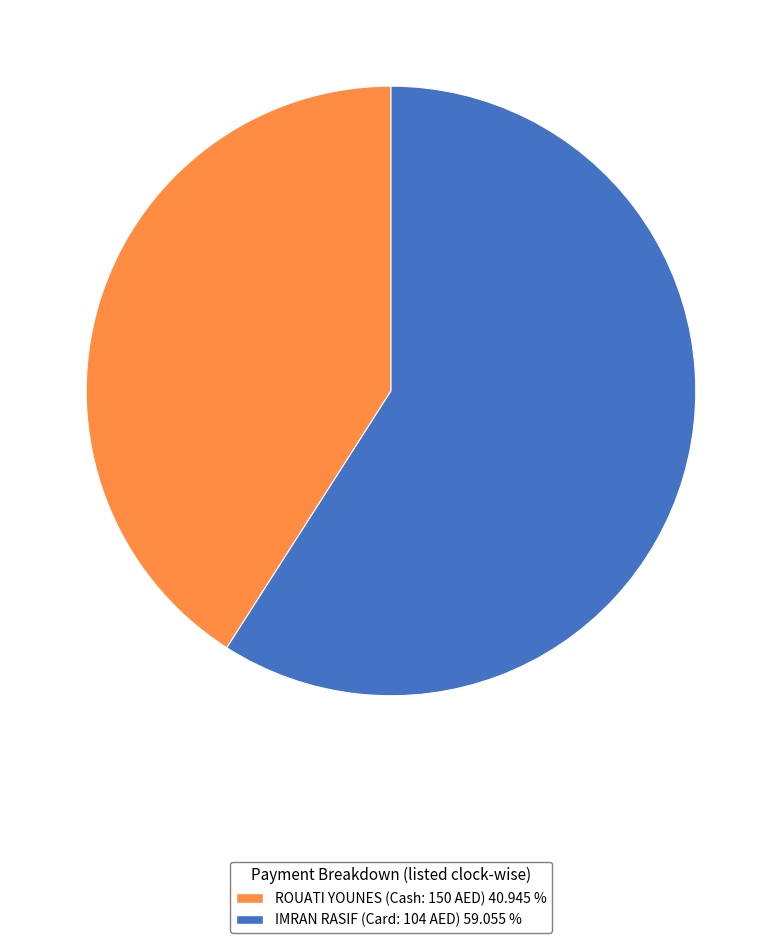

Does ROUATI YOUNES (Cash: 150 AED) represent more than half of the total?

No